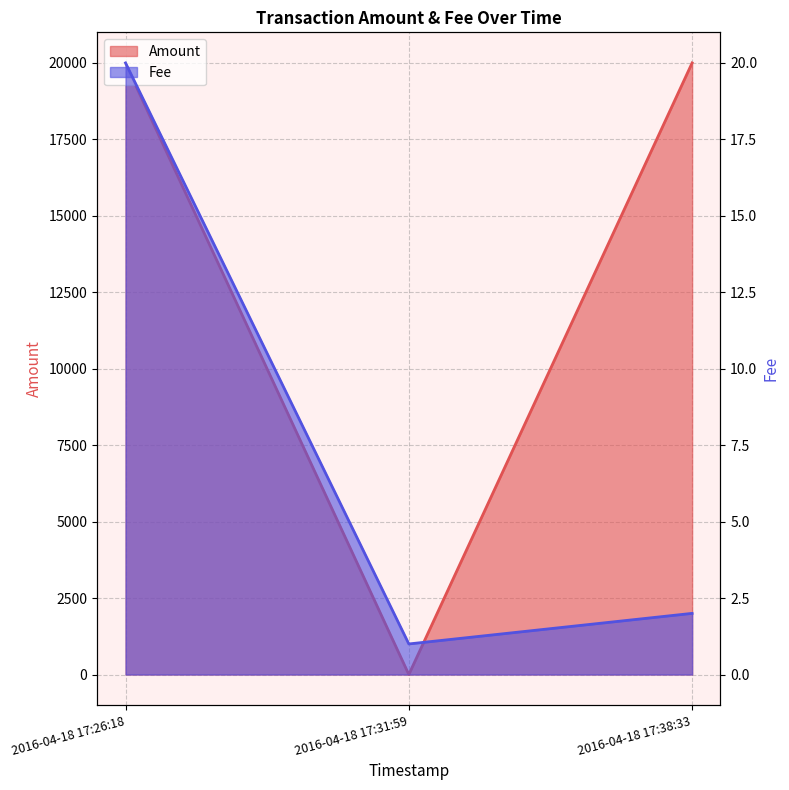

Reading right to left, list all the values displayed in this chart.

Amount: 2016-04-18 17:38:33=20000	2016-04-18 17:31:59=0	2016-04-18 17:26:18=19979
Fee: 2016-04-18 17:38:33=2	2016-04-18 17:31:59=1	2016-04-18 17:26:18=20